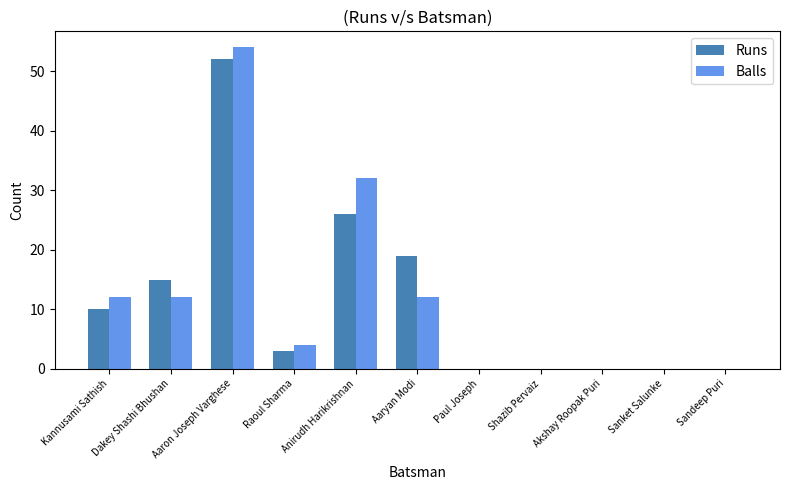

Does the chart contain stacked bars?

No